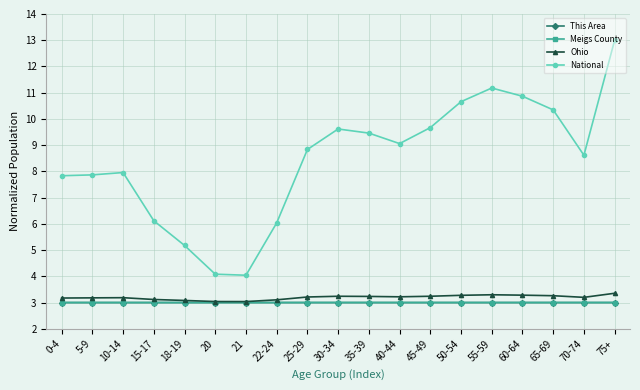

What is the maximum value for Meigs County?

3.0